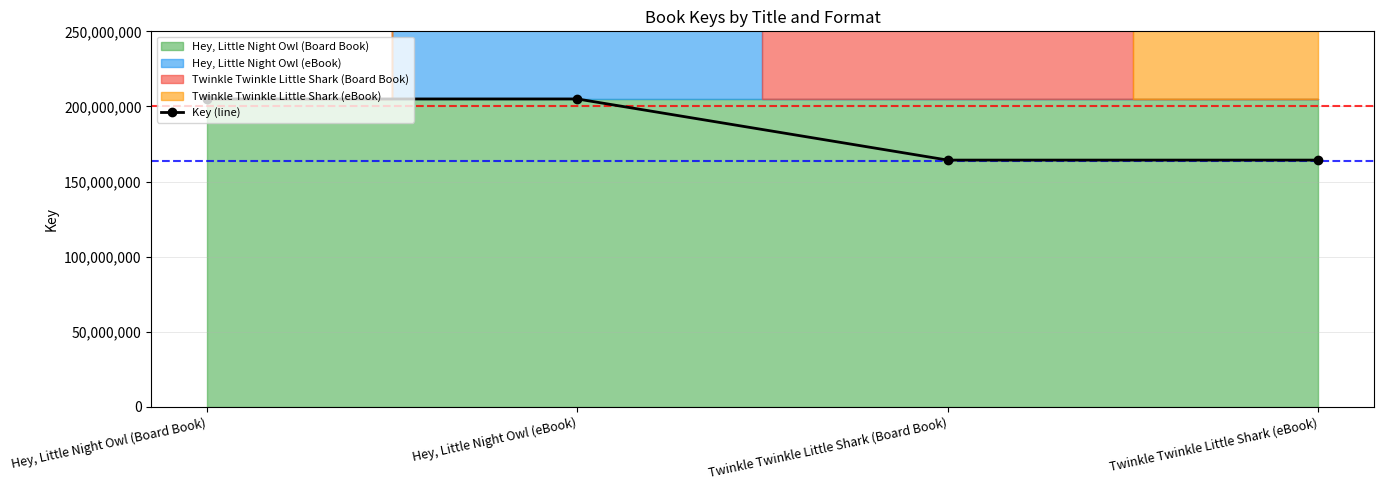

Rank the categories by value from highest to lowest.

Hey, Little Night Owl (Board Book), Hey, Little Night Owl (eBook), Twinkle Twinkle Little Shark (Board Book), Twinkle Twinkle Little Shark (eBook)